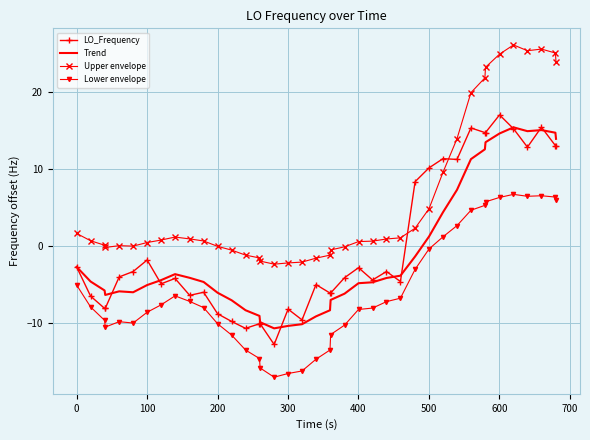

True or false: Upper envelope and LO_Frequency intersect in this chart.

True